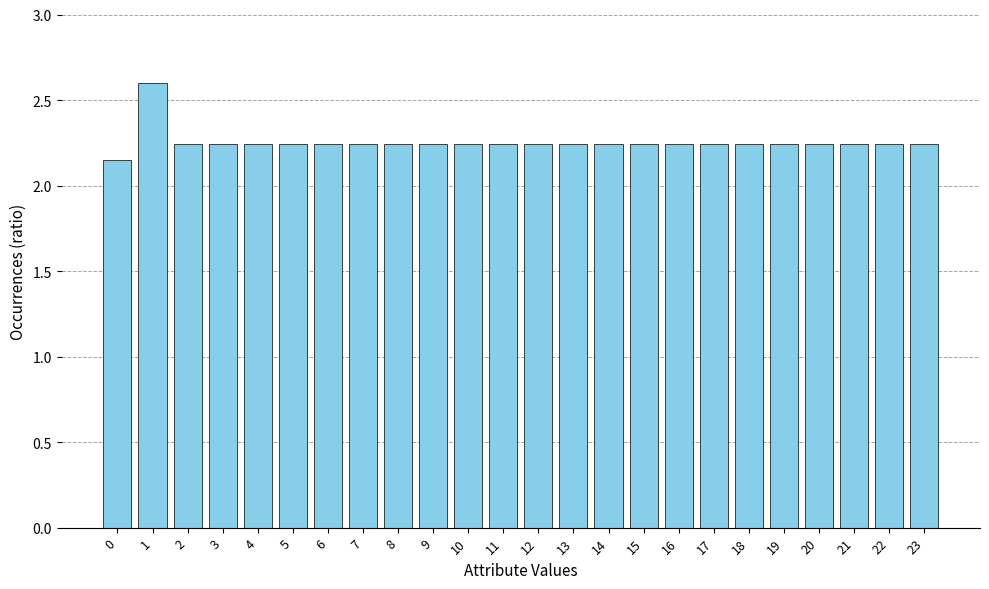

What is the maximum value shown in the chart?

2.6